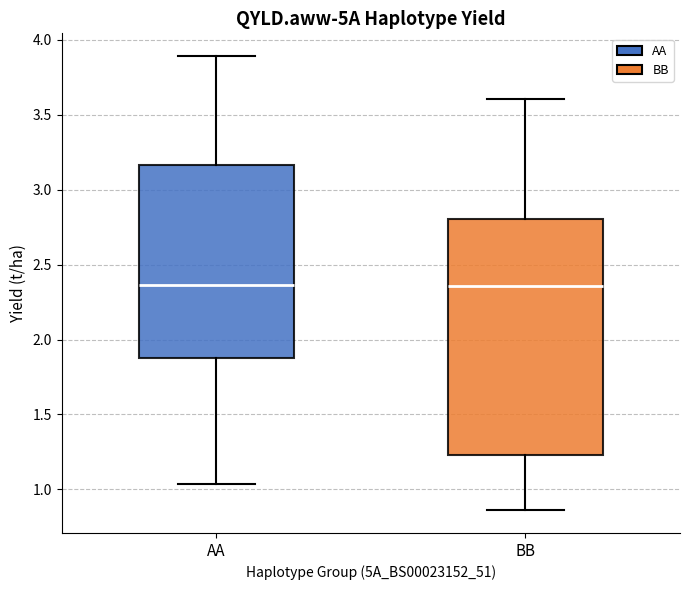

Which box is the tallest, from its lower edge to its upper edge?

BB